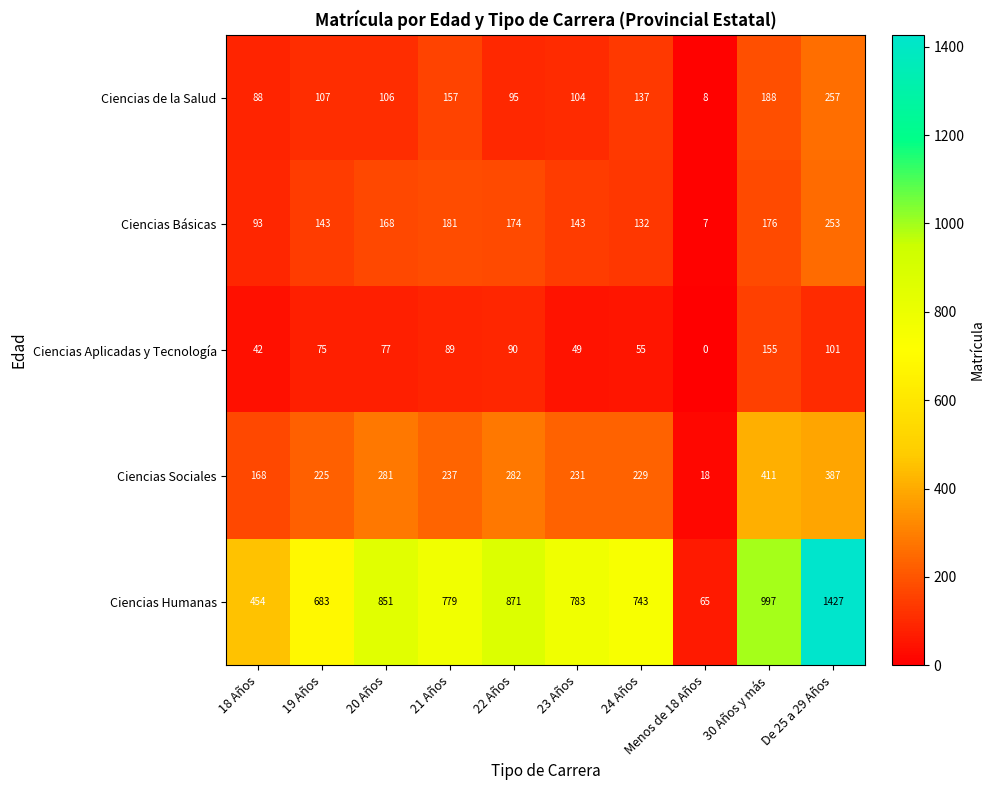

How many series are shown in this chart?

5